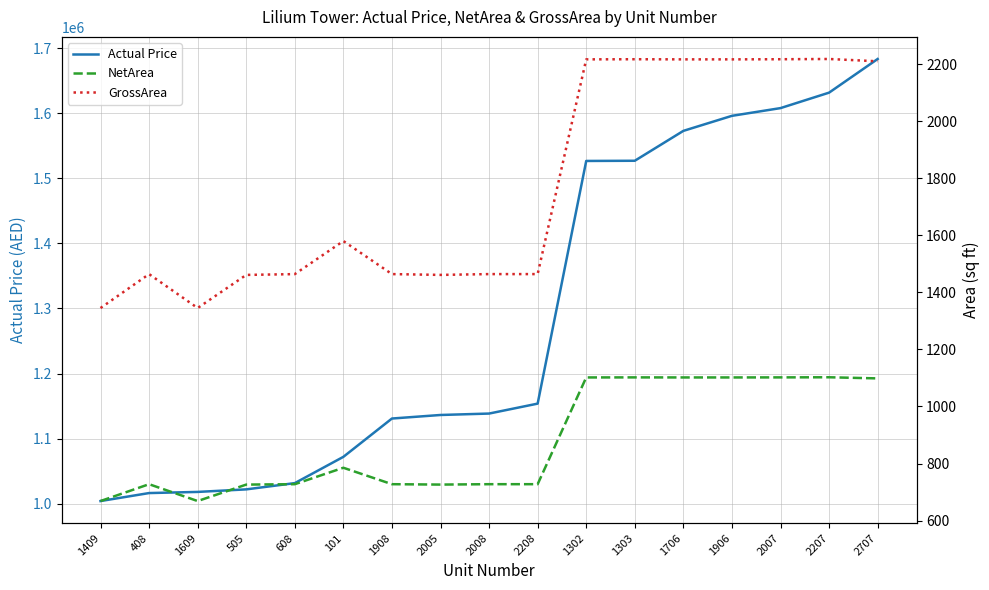

True or false: Actual Price has a value of 1021775.0 at 505.

True